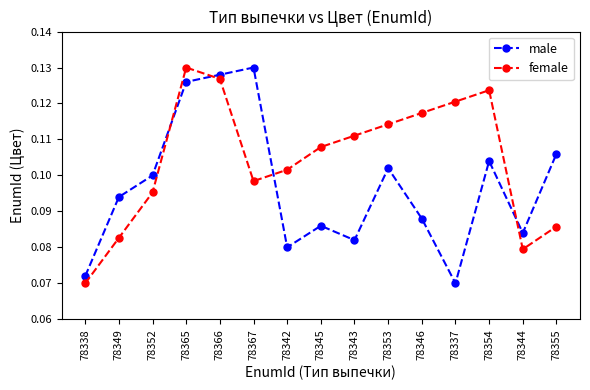

What is the label of the 12th point from the right?

78365